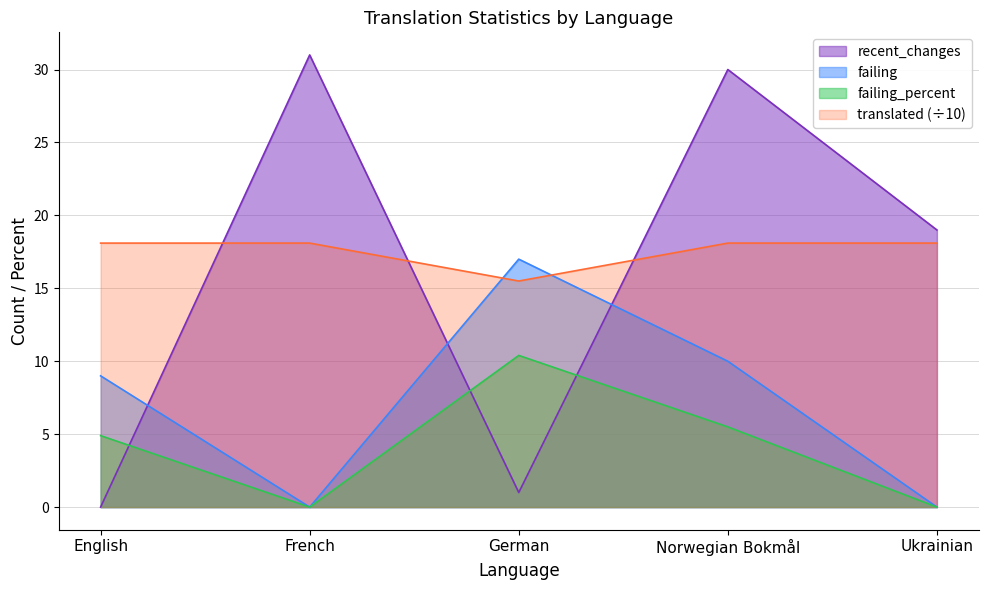

What is the value of the translated point at the 5th from the left?

18.1